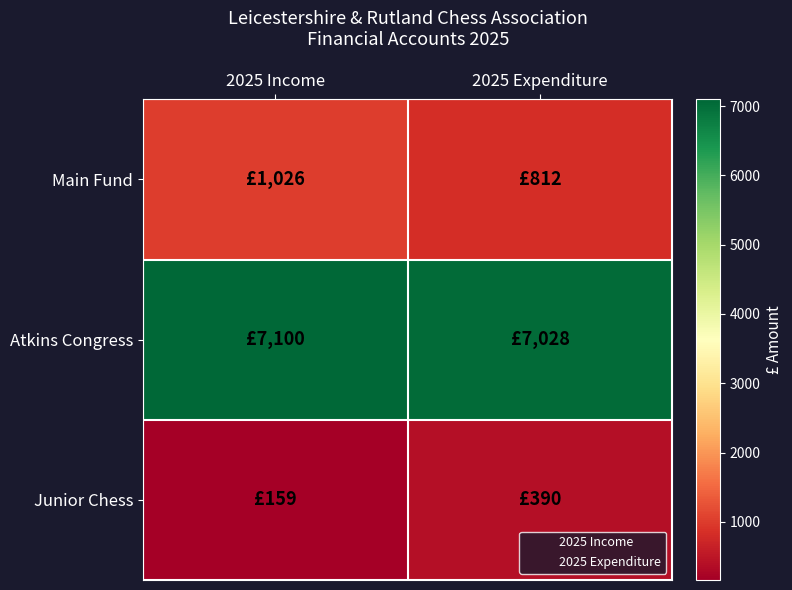

Reading left to right, extract all data points from this chart.

Main Fund: 2025 Income=1026	2025 Expenditure=812
Atkins Congress: 2025 Income=7100	2025 Expenditure=7028
Junior Chess: 2025 Income=159	2025 Expenditure=390